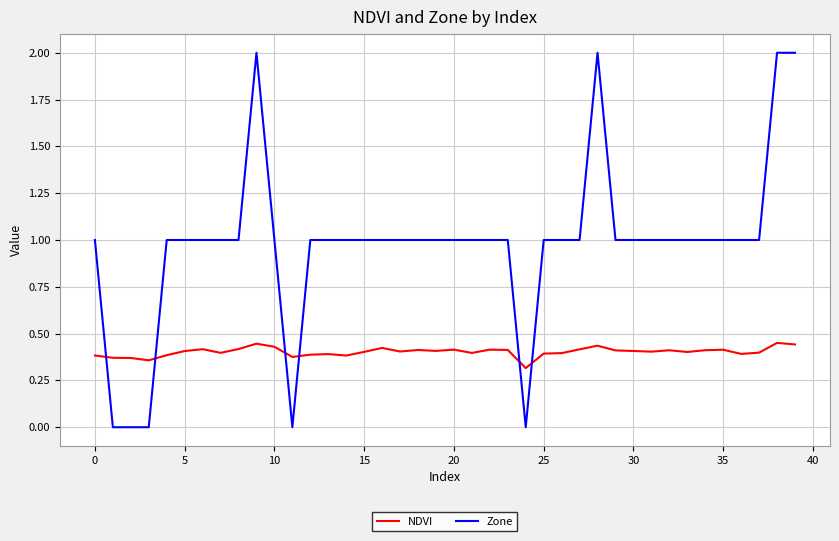

How many NDVI values are between 0 and 1?

40